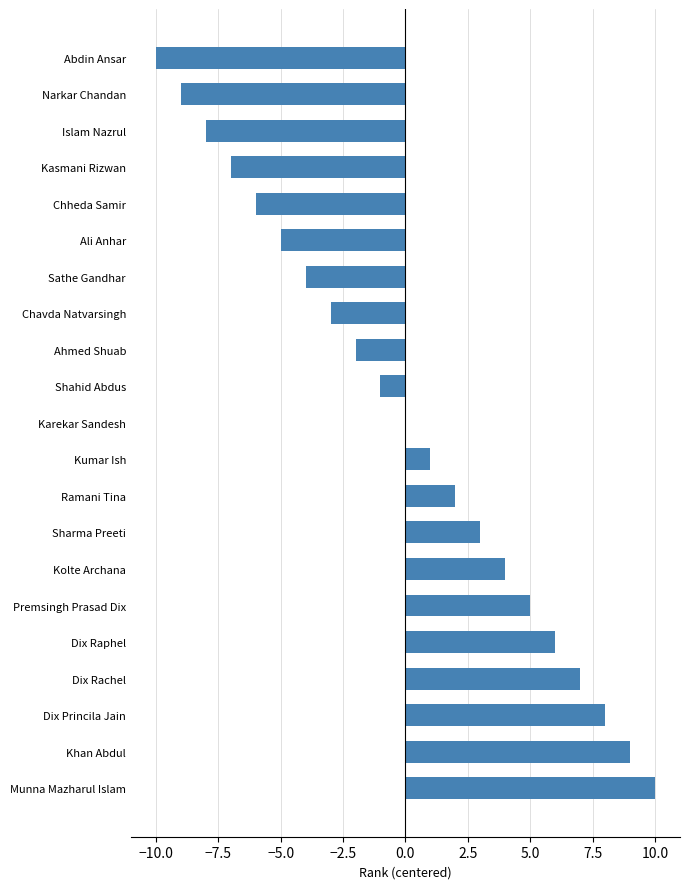

What is the change in value from Narkar Chandan to Shahid Abdus?

+8